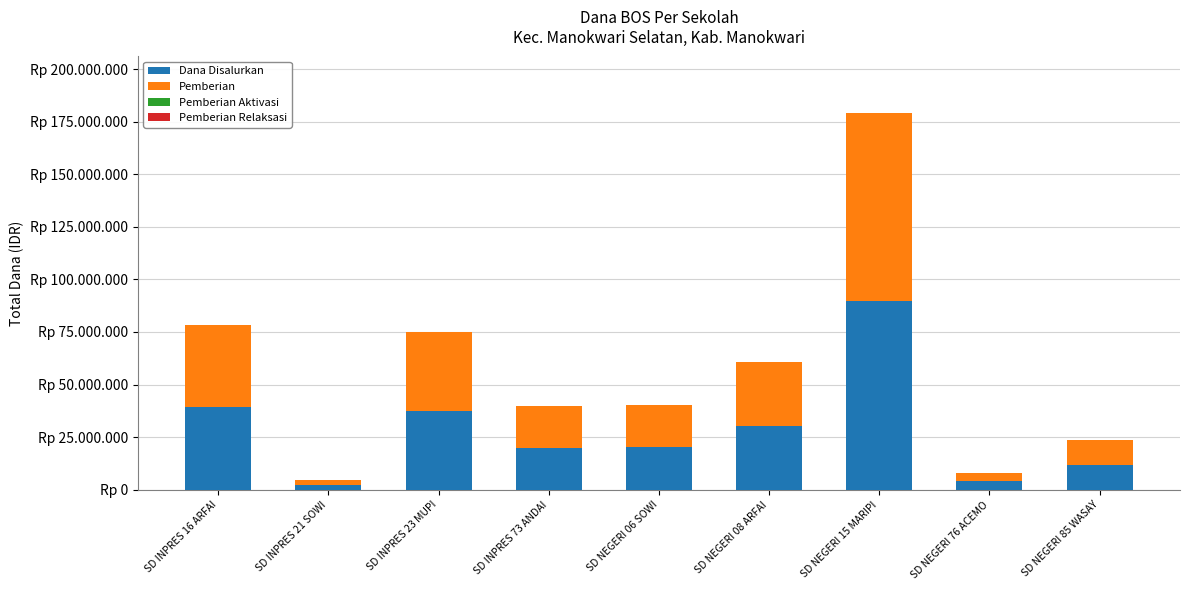

What is the difference between the second highest and minimum values in the Dana Disalurkan series?

36900000